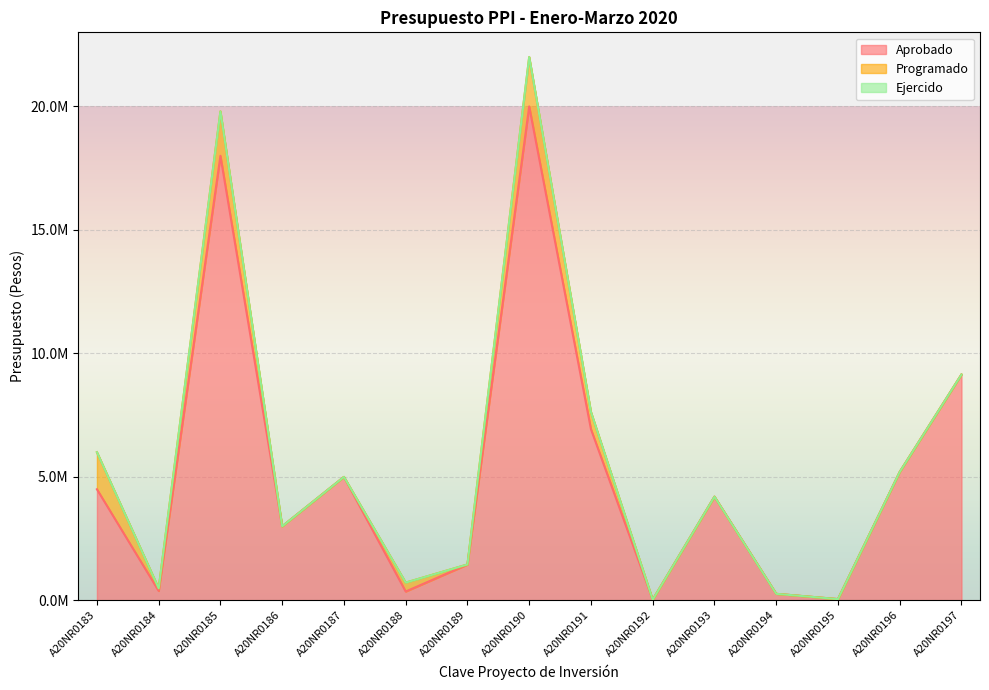

At which category does Aprobado reach its first local valley?

A20NR0184